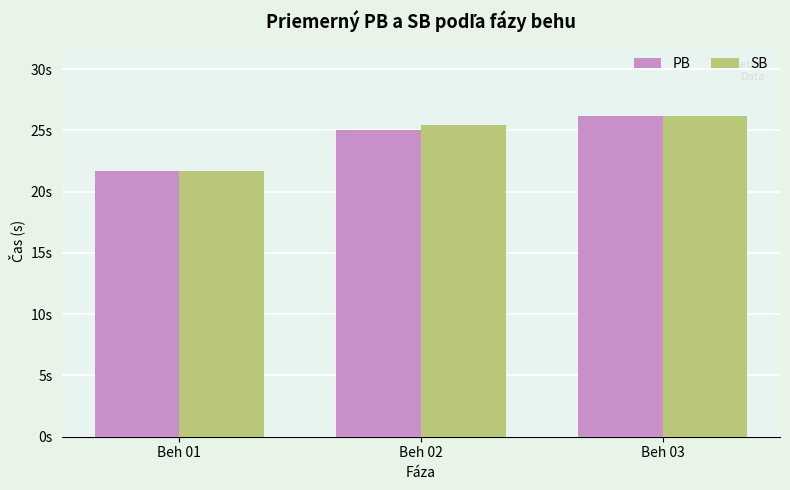

List the series in order of their overall mean, highest first.

SB, PB